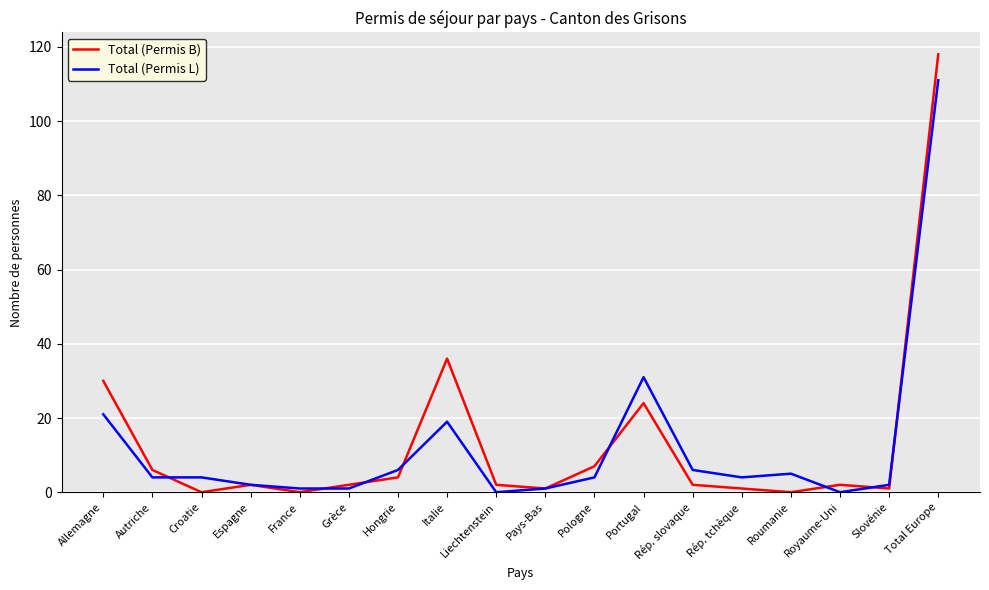

True or false: Total (Permis L) has more than 1 points higher than both neighbors.

True